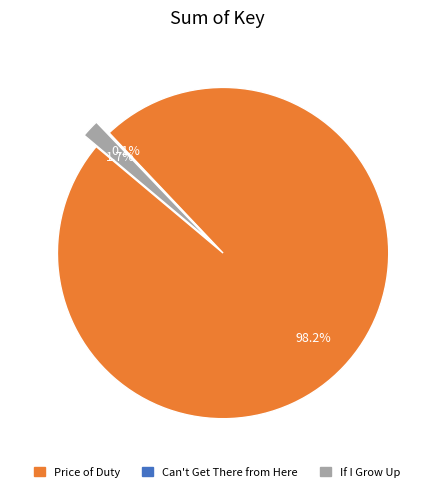

Count the number of slices in the pie.

3